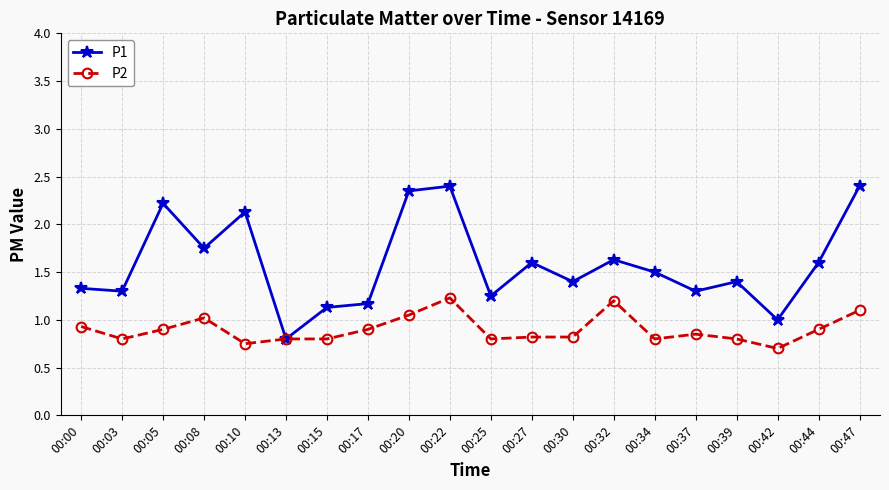

What is the total value across all series at 00:42?

1.7